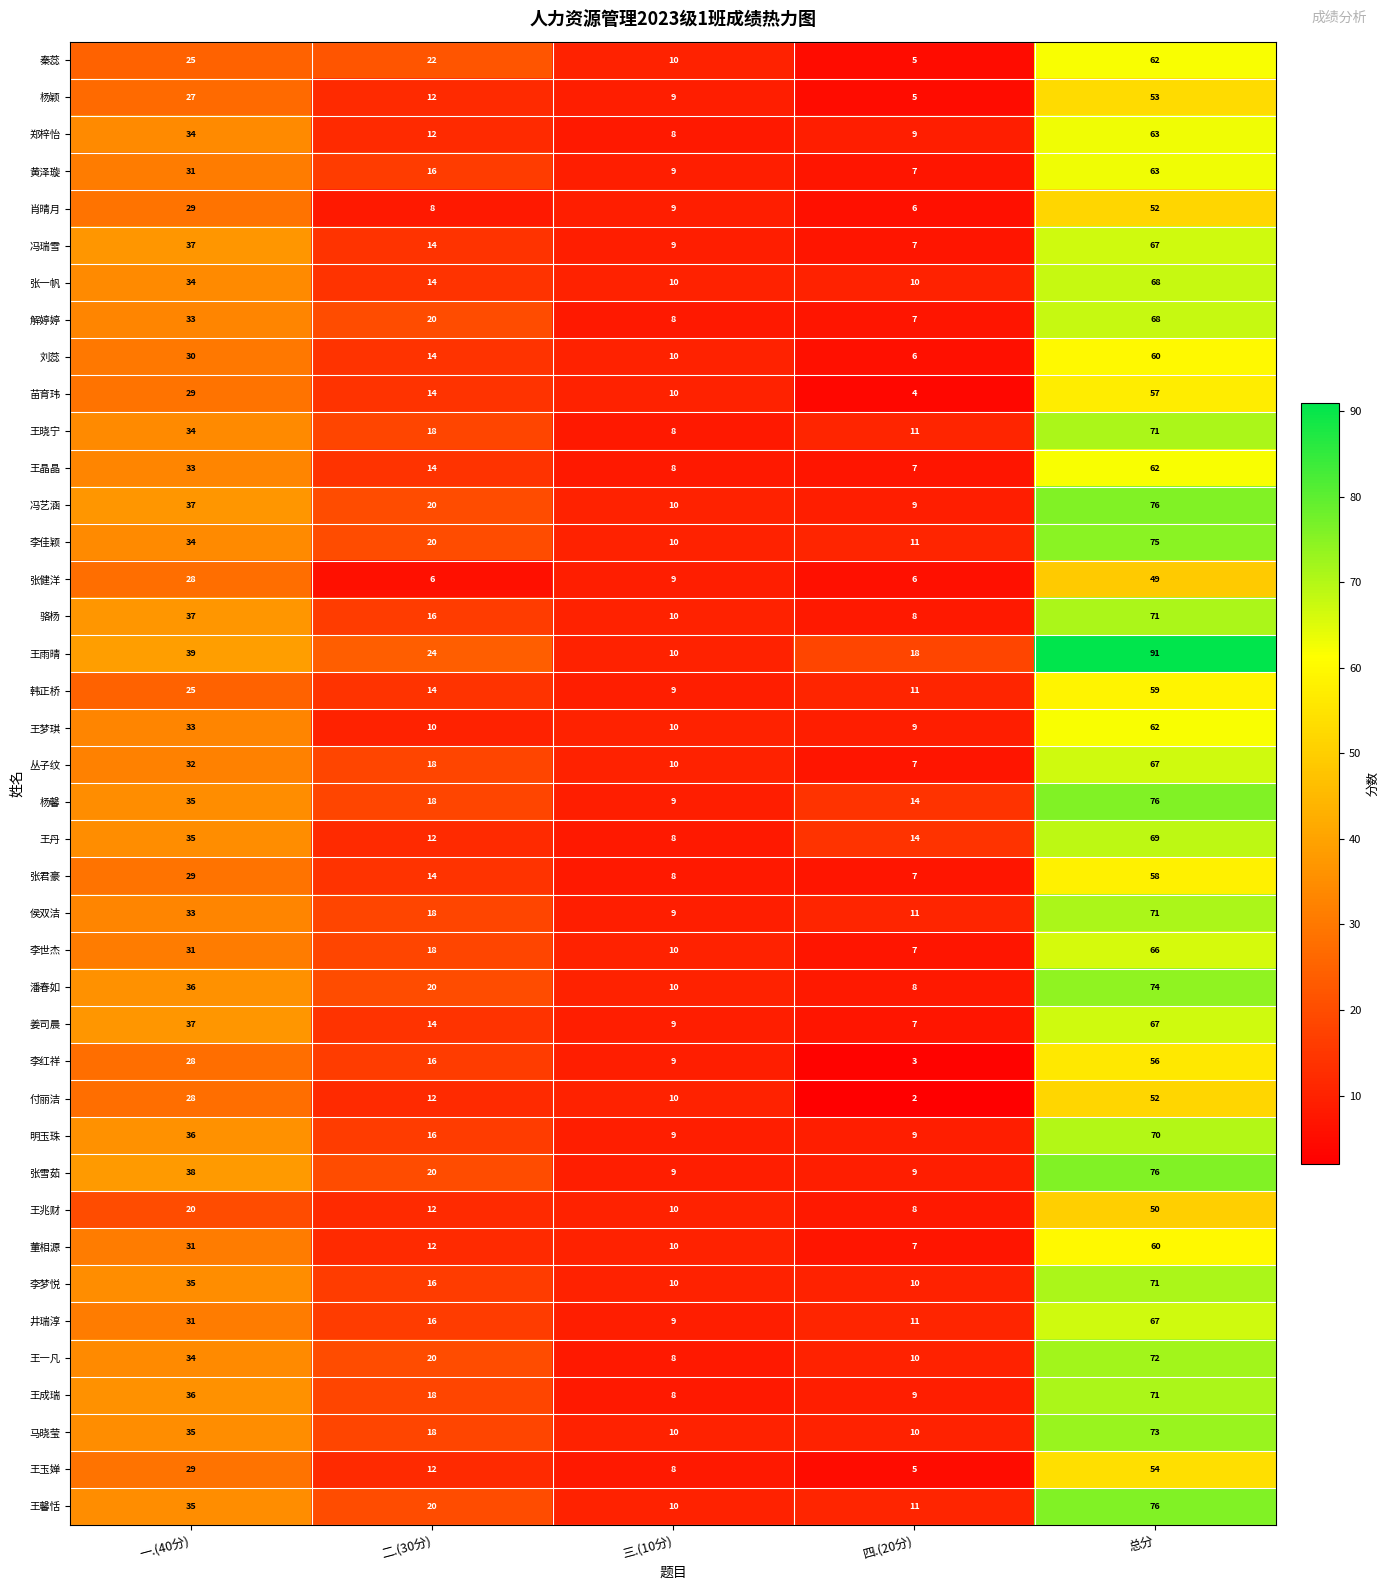

Where does the 冯瑞雪 series first go above 14?

一.(40分)